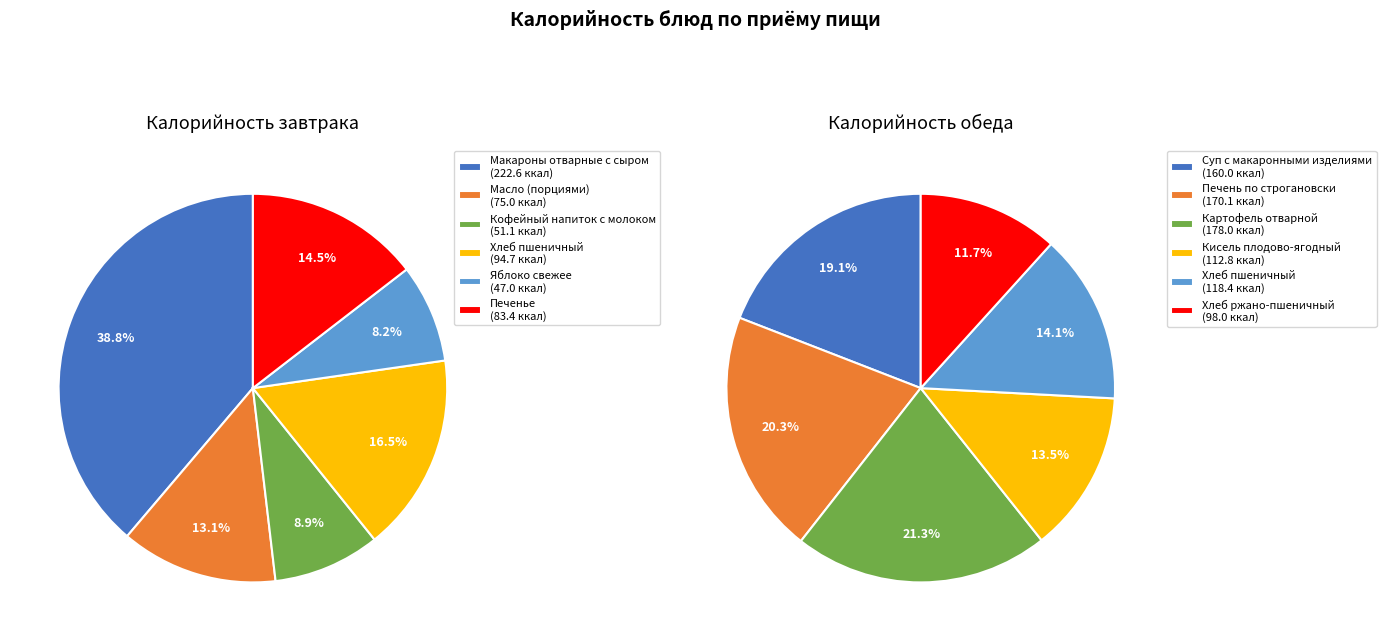

To the nearest percent, what percentage of the pie is 3?

13%